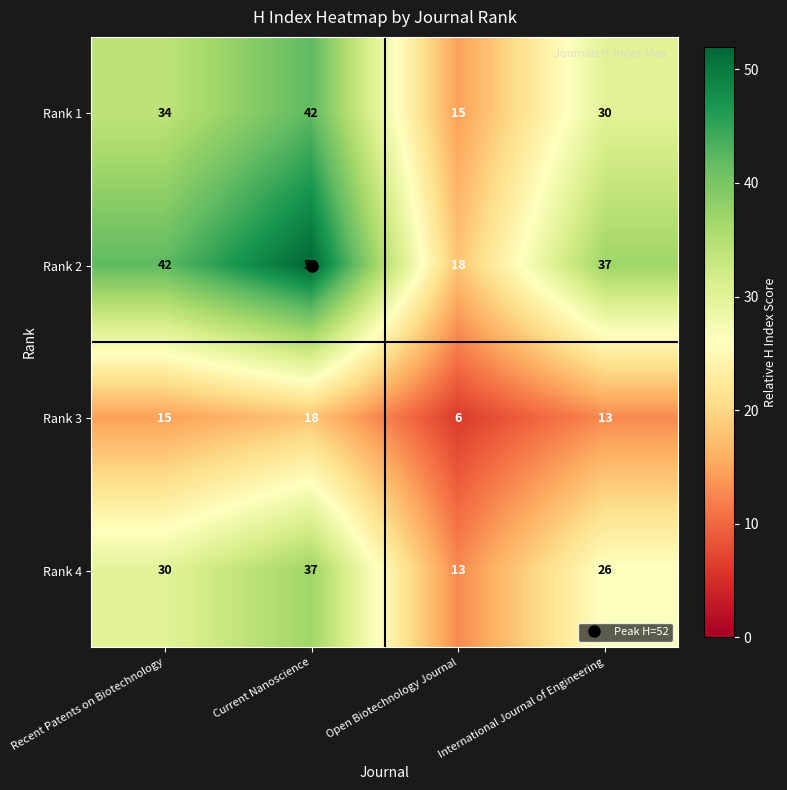

How many data points does each series have?

4